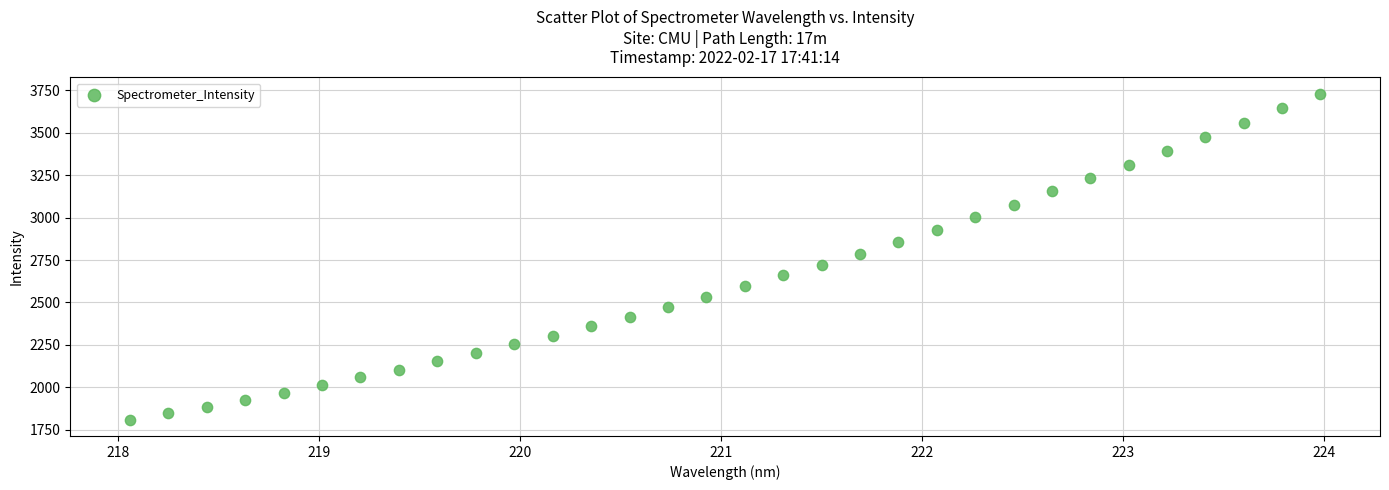

What is the range of X values (max minus min)?

5.9